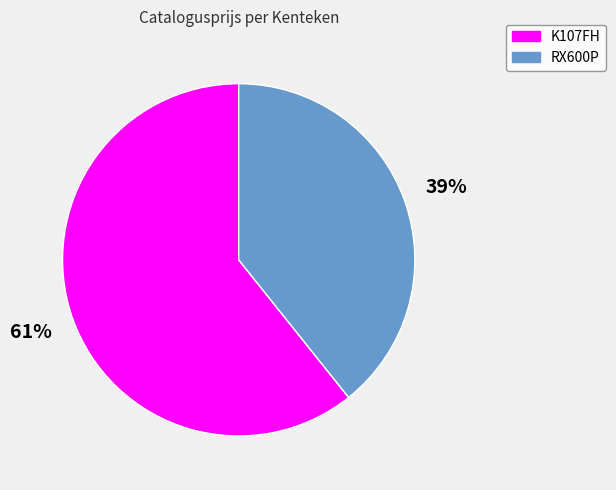

What percentage is the K107FH slice, to the nearest percent?

61%